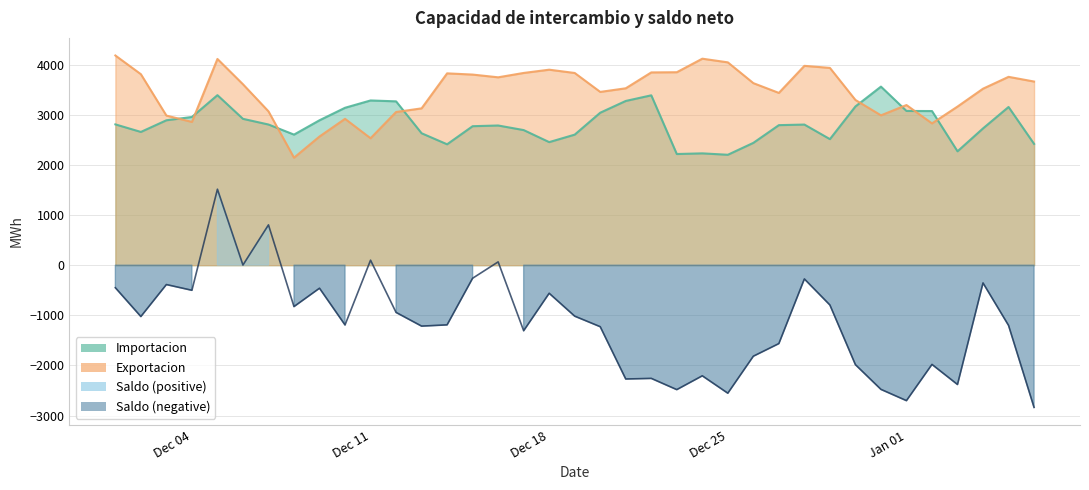

How many interior local peaks does the Exportacion series have?

8